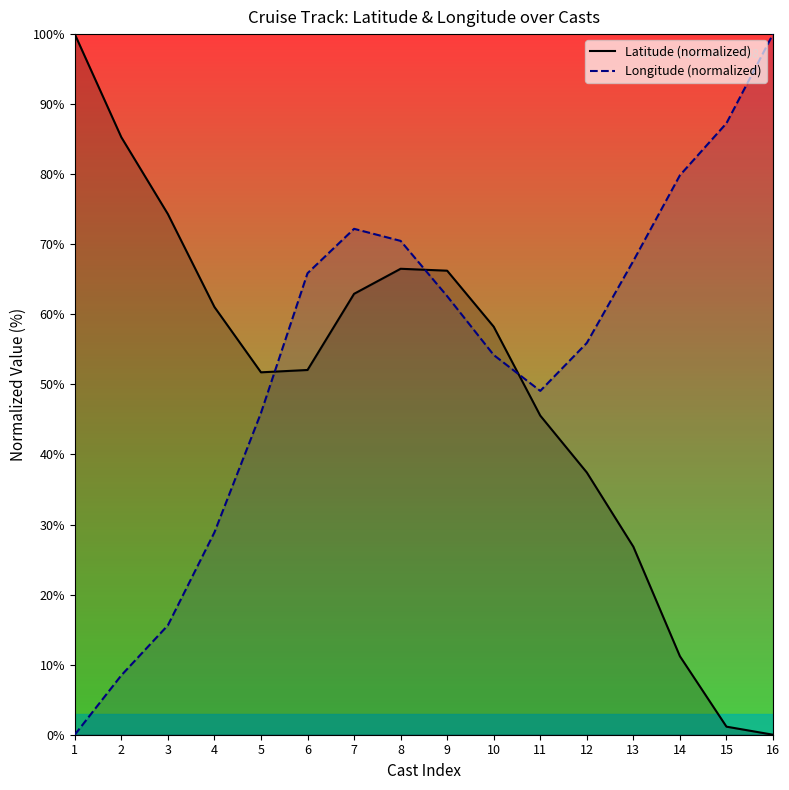

What is the spread (max minus min) of values at 14?

68.6